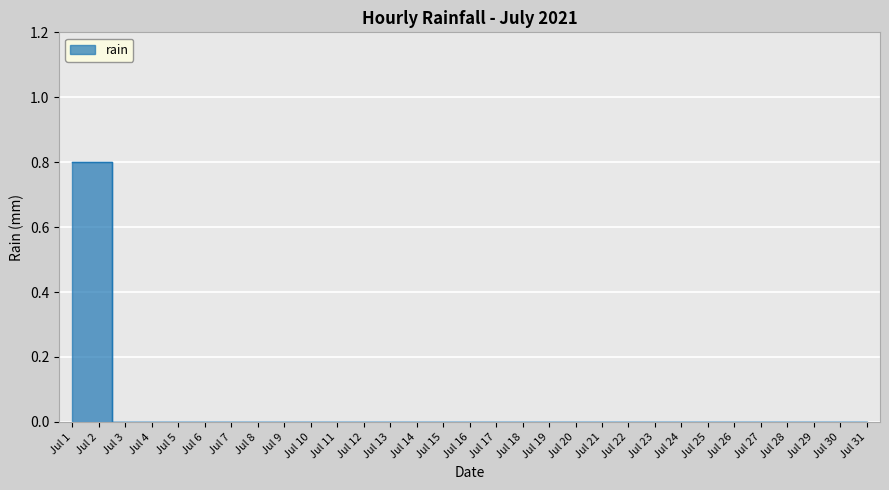

The chart shows a value of -0.3 at 2021-07-11. True or false?

False